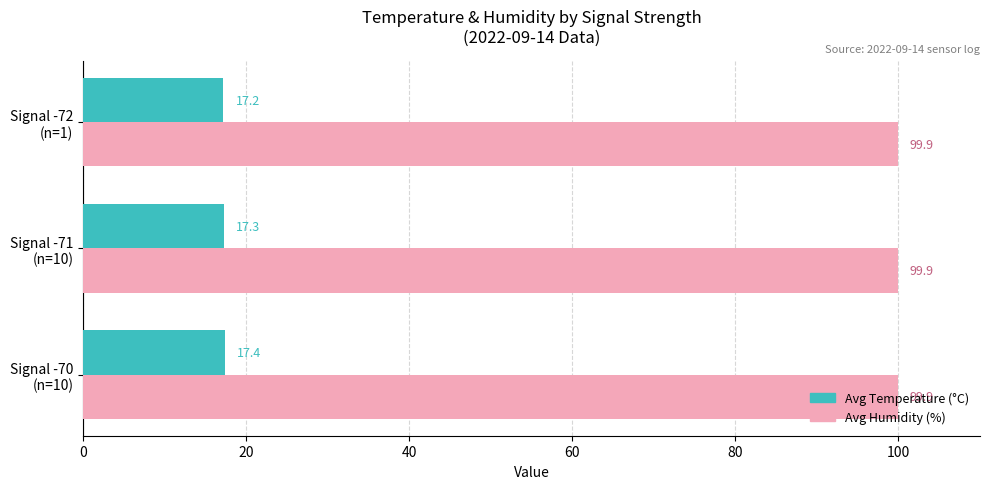

At how many categories does at least one series exceed 74?

3